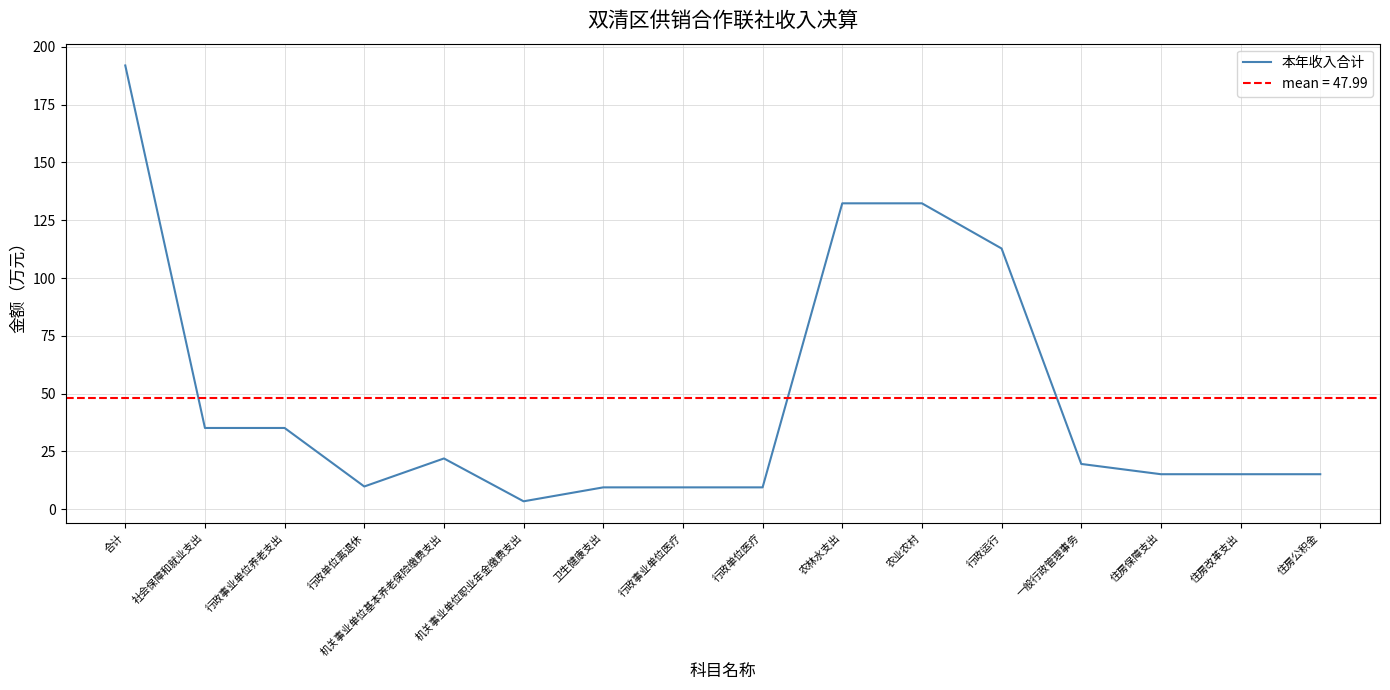

What is the value of the 7th point from the left?

9.4